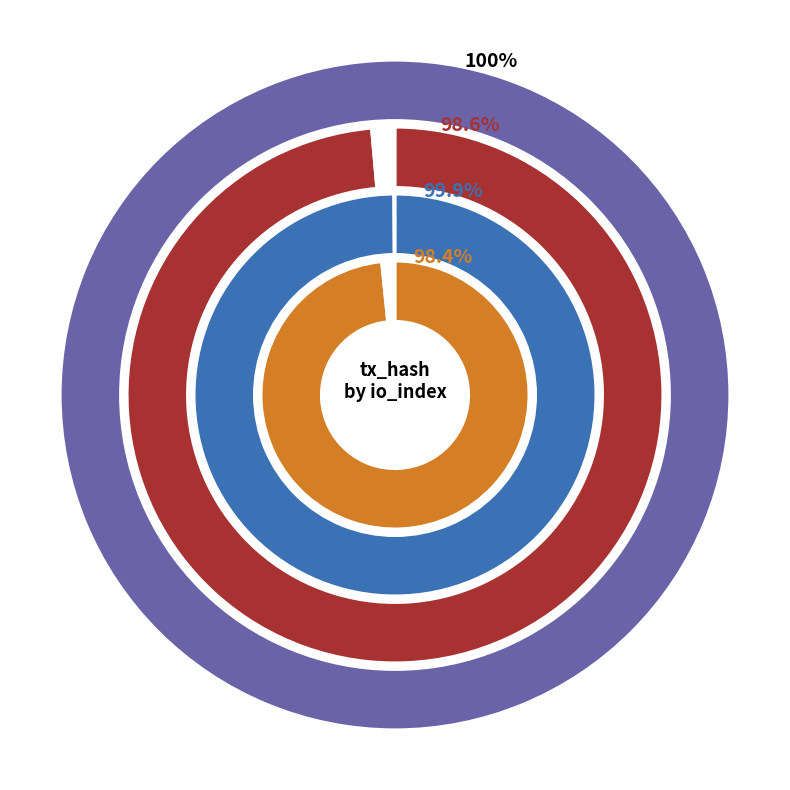

Combined, do io_index and 1 account for over 50%?

Yes